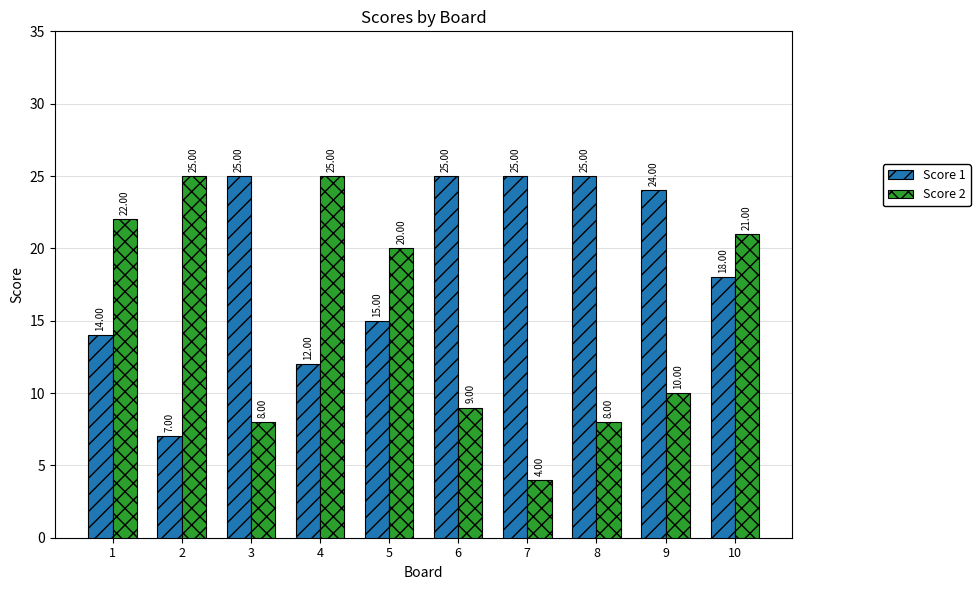

At which label is Score 2 closest to 14?

9